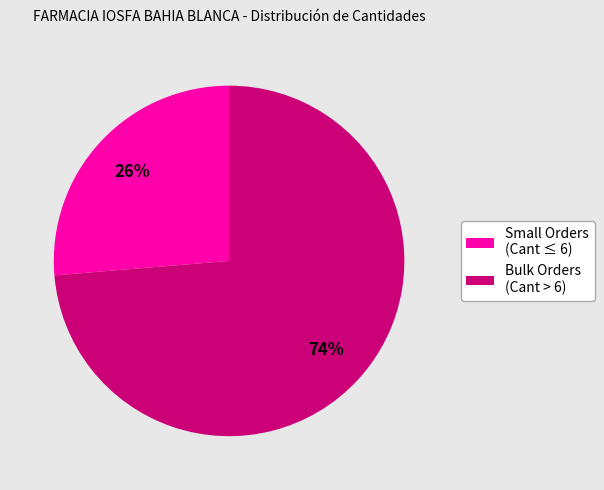

Is it true that Bulk Orders (Cant > 6) is 60% of the pie?

False